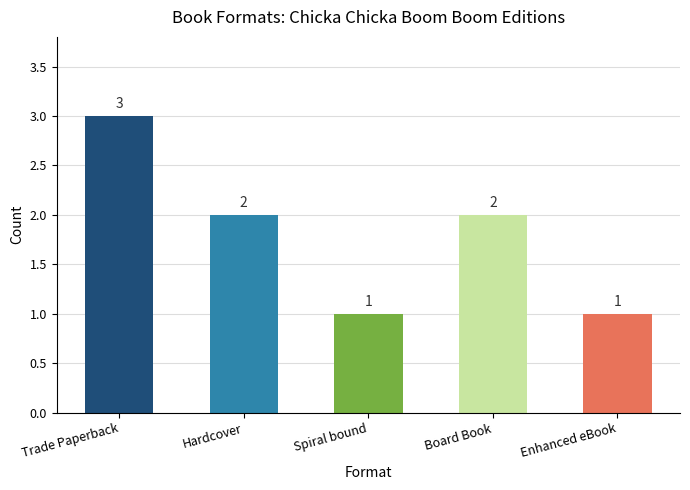

Reading right to left, list all the values displayed in this chart.

Enhanced eBook=1	Board Book=2	Spiral bound=1	Hardcover=2	Trade Paperback=3